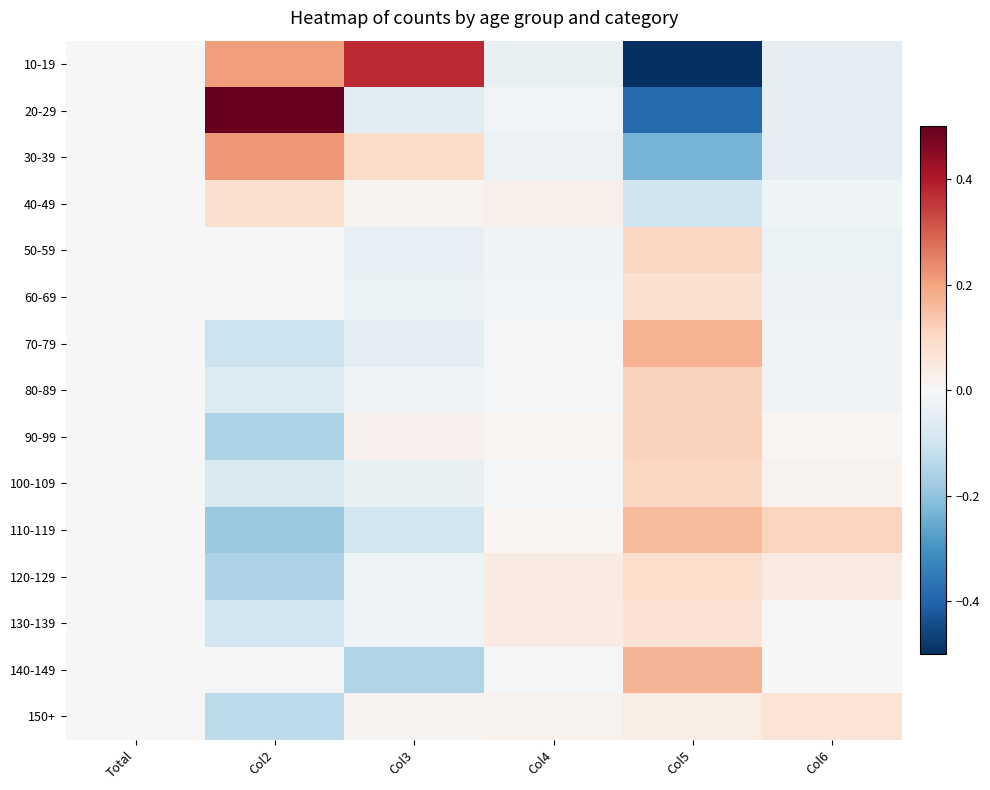

Which series has the largest range (max minus min)?

20-29